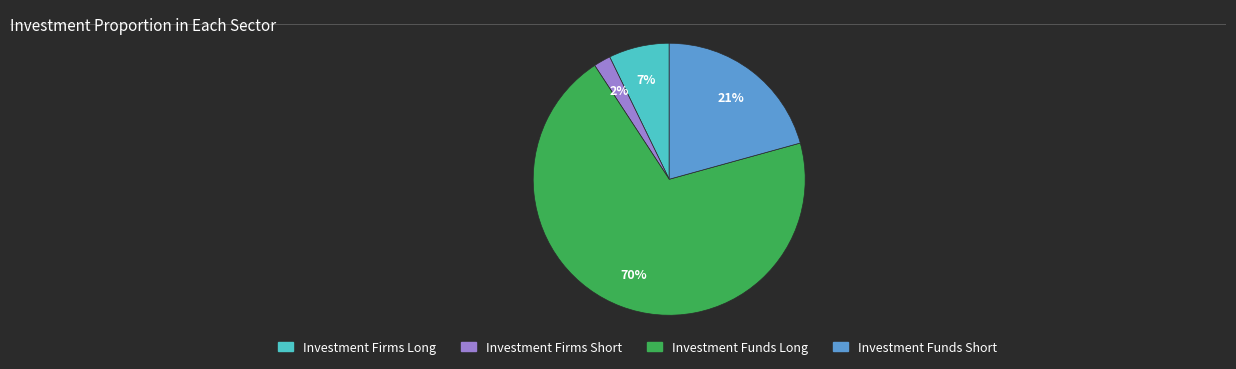

What is the smallest slice in the pie chart?

Investment Firms Short